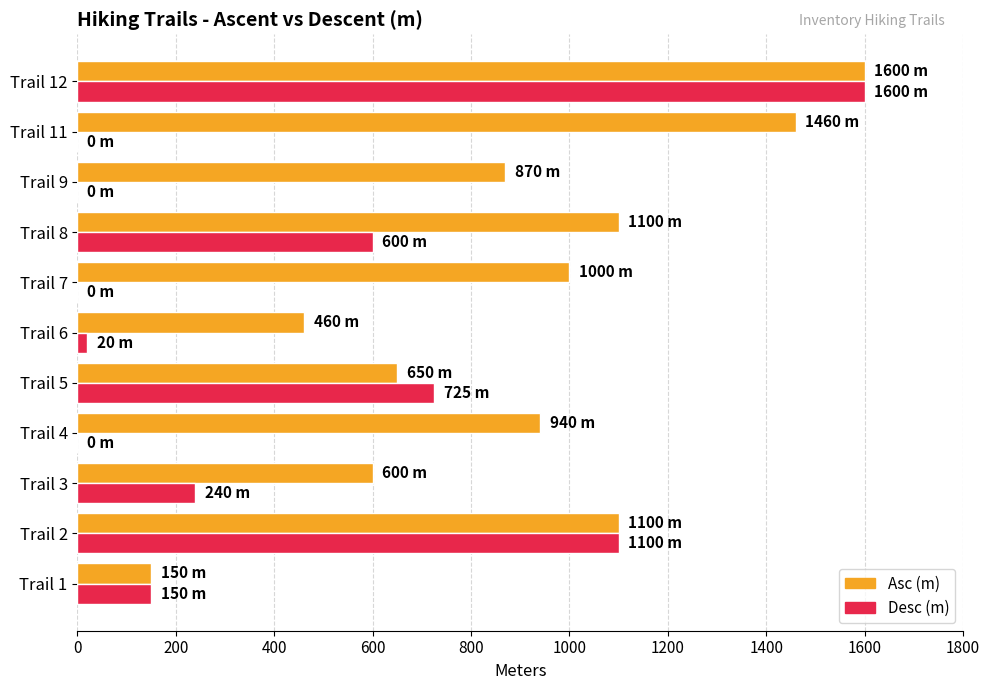

How many distinct data groups are displayed?

2